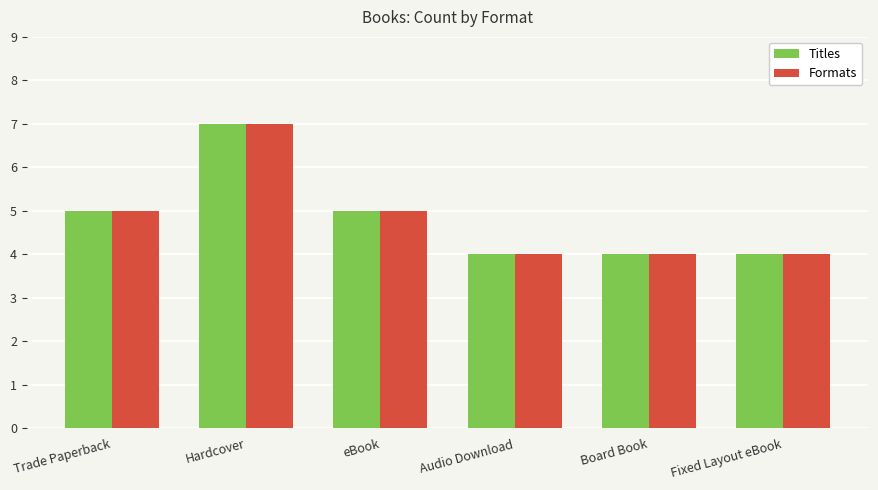

The value of Titles at Audio Download is 2. True or false?

False